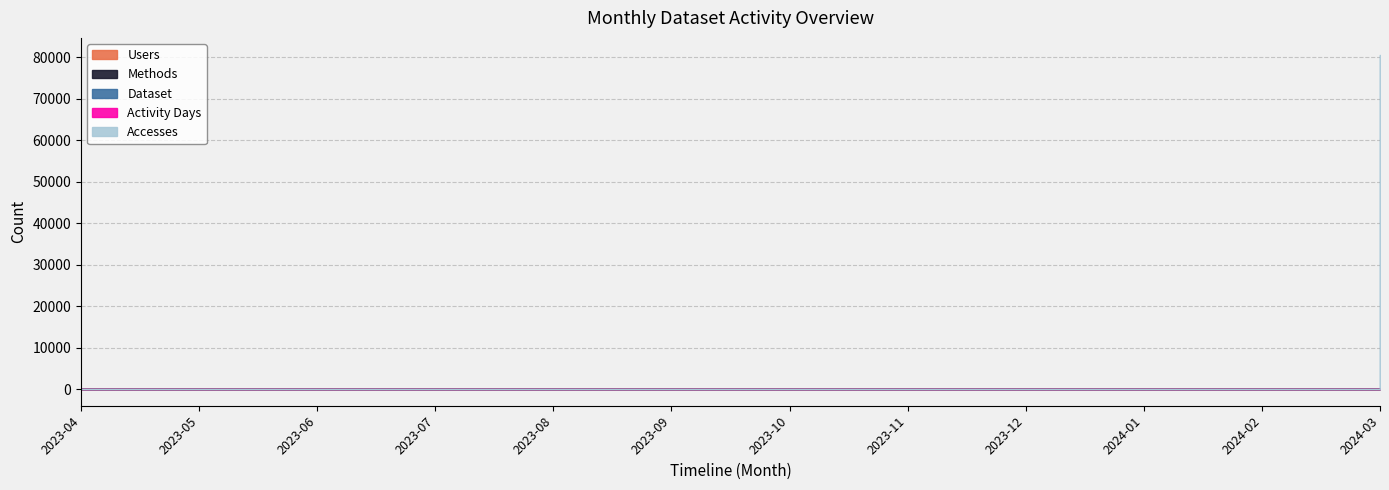

How many lines are shown in the chart?

5